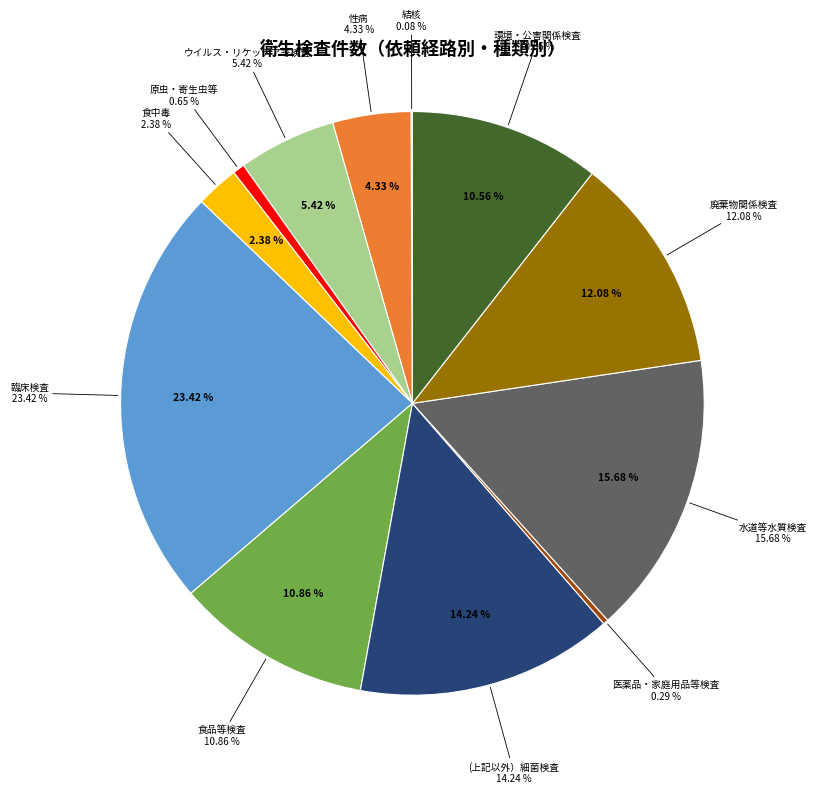

Does 廃棄物関係検査 account for over 50% of the chart?

No